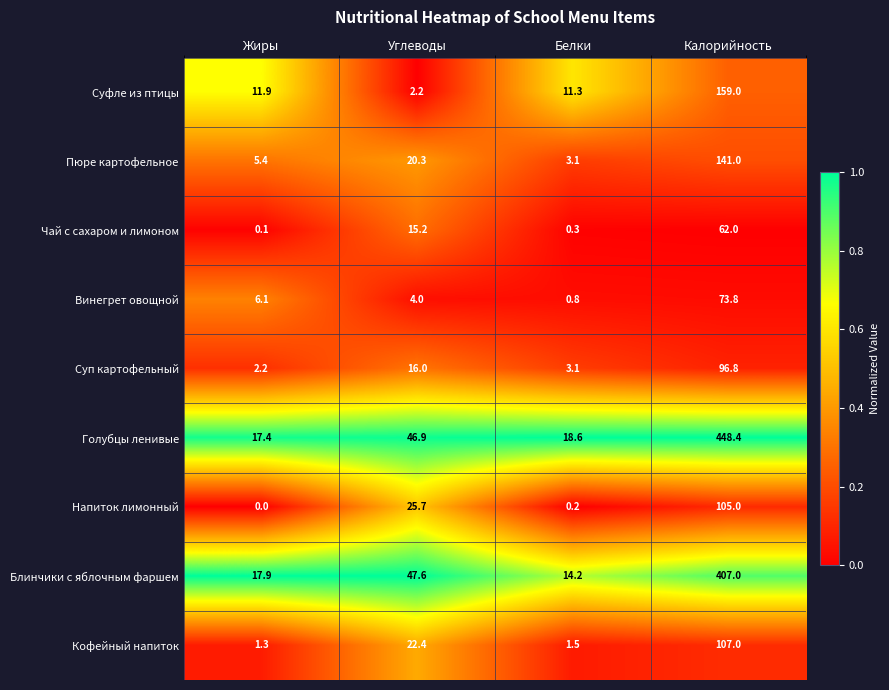

What is the maximum value shown in the chart?

448.4